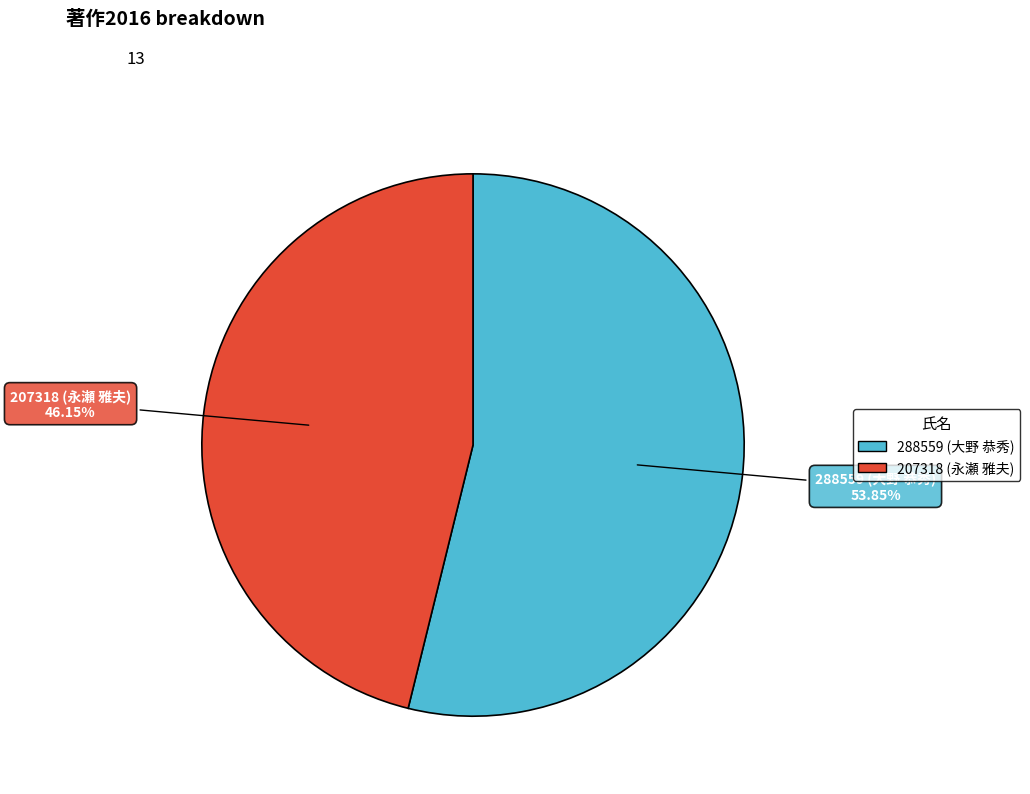

To the nearest percent, what is the average slice percentage?

50%